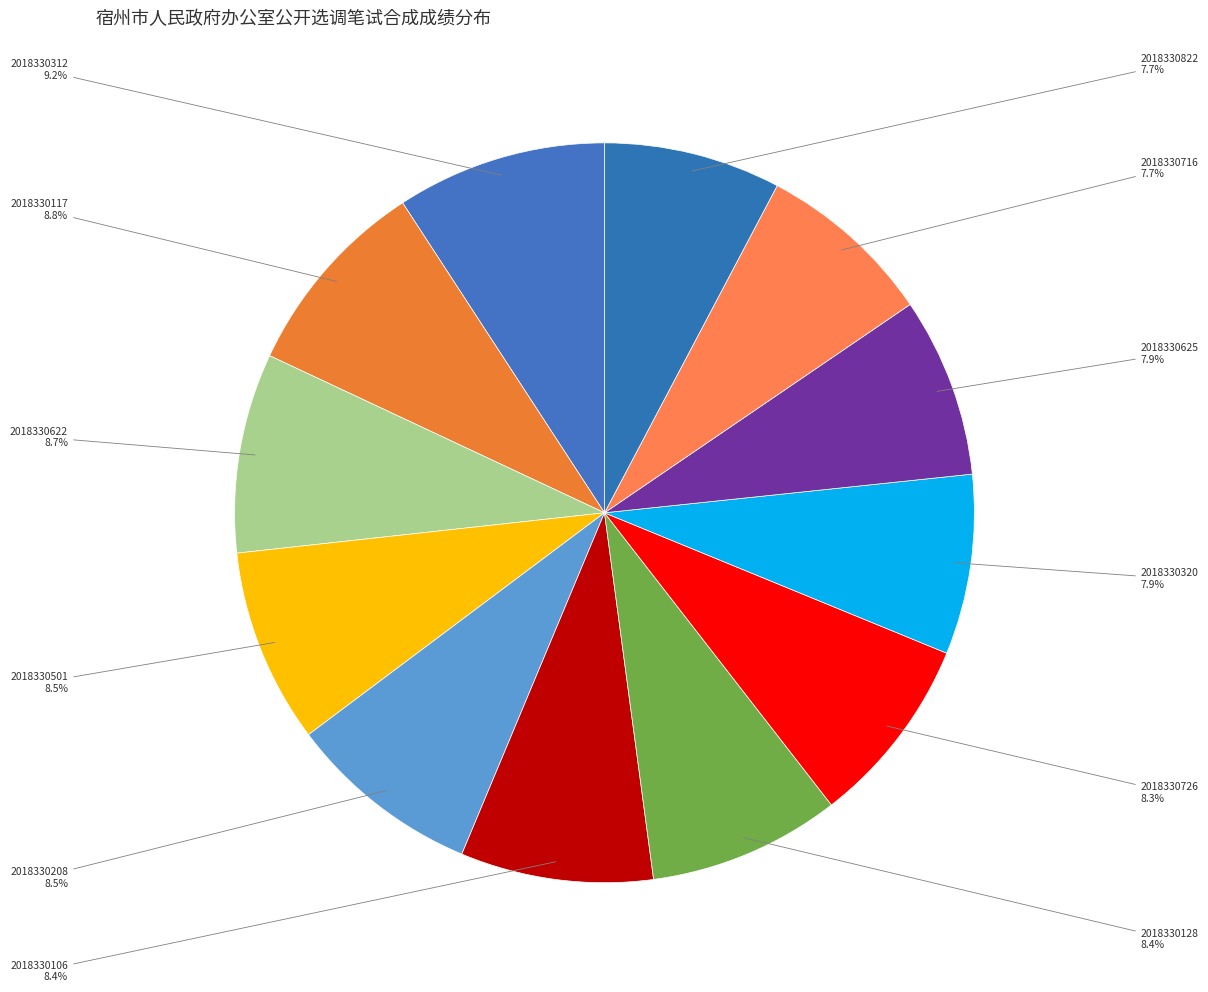

To the nearest percent, what is the difference between the largest and smallest slice percentages?

1%